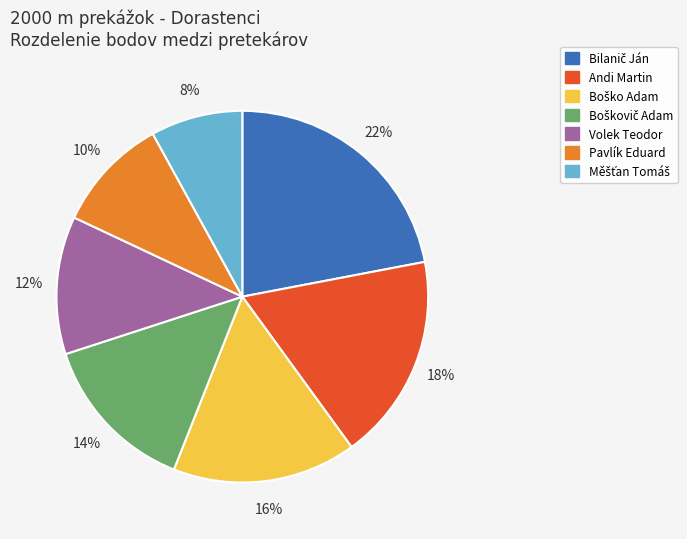

The Volek Teodor slice represents 12% of the pie. True or false?

True